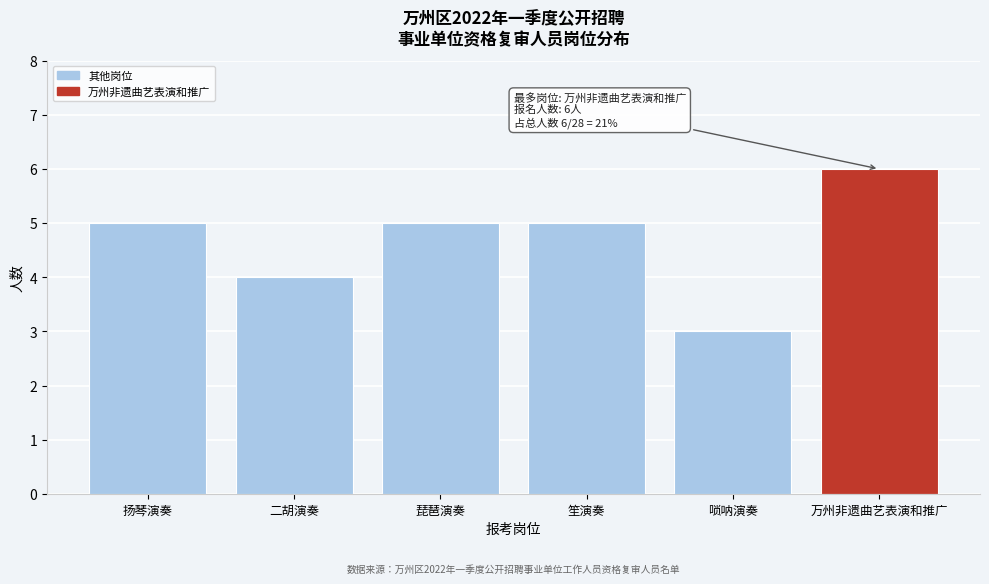

Reading left to right, extract all data points from this chart.

扬琴演奏=5	二胡演奏=4	琵琶演奏=5	笙演奏=5	唢呐演奏=3	万州非遗曲艺表演和推广=6